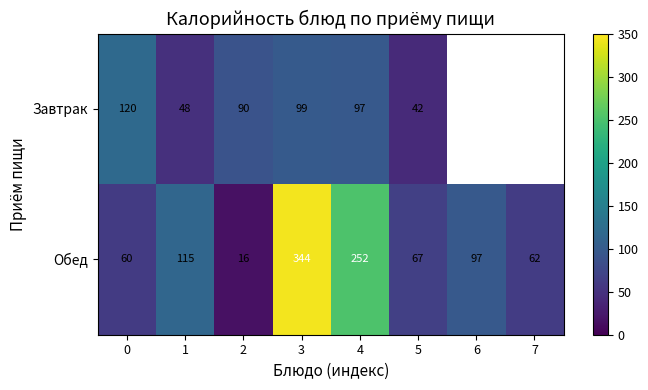

Where does the Обед series first go above 97?

1